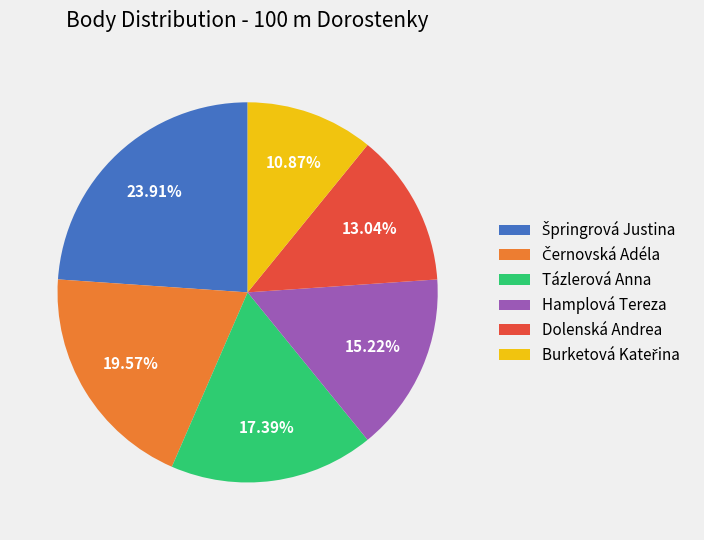

Is there any slice that represents more than half of the pie?

No